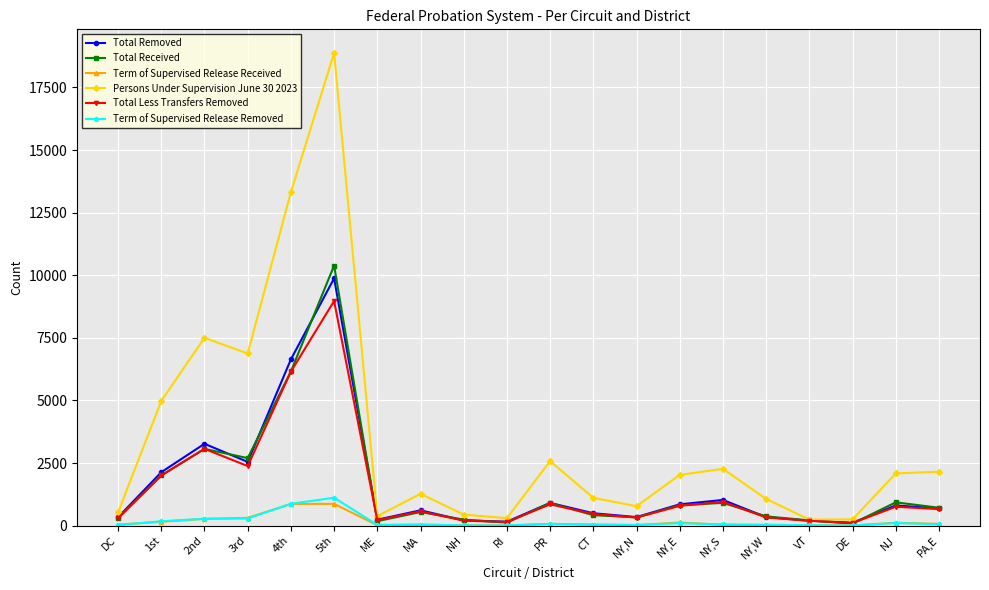

What is the total value across all series at NY,W?

2179